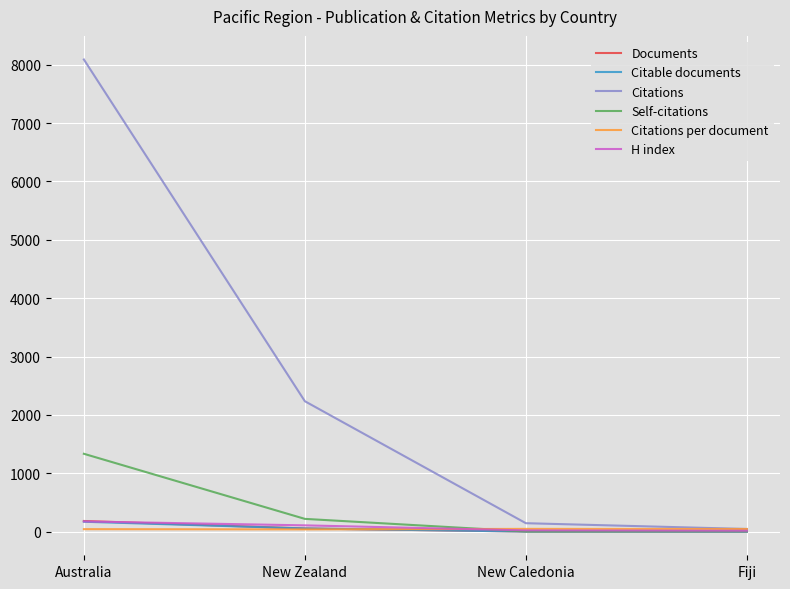

The Citations series shows 11676.6 at Australia. True or false?

False